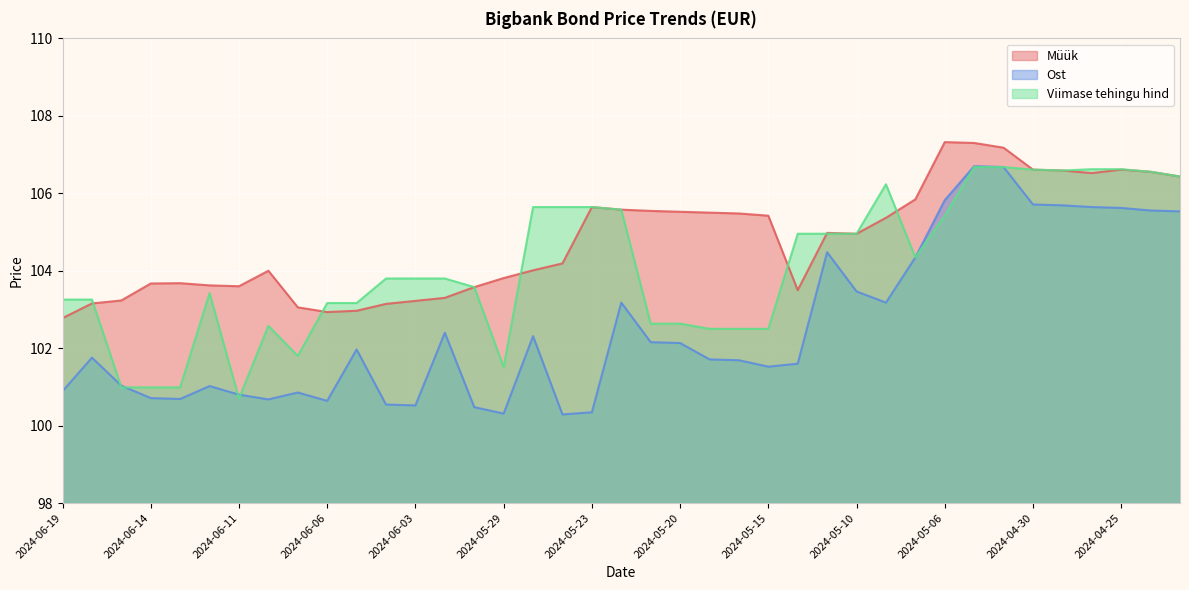

What is the total value across all series at 2024-05-06?

318.6